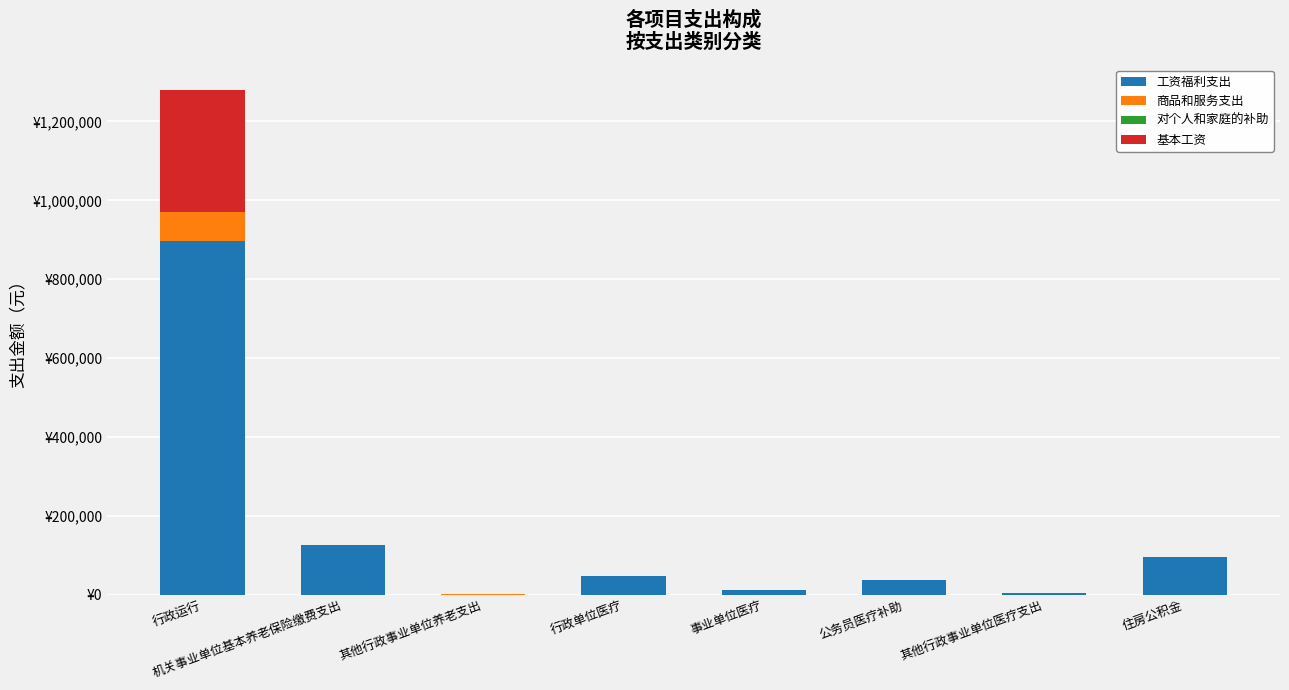

Are the bars horizontal?

No